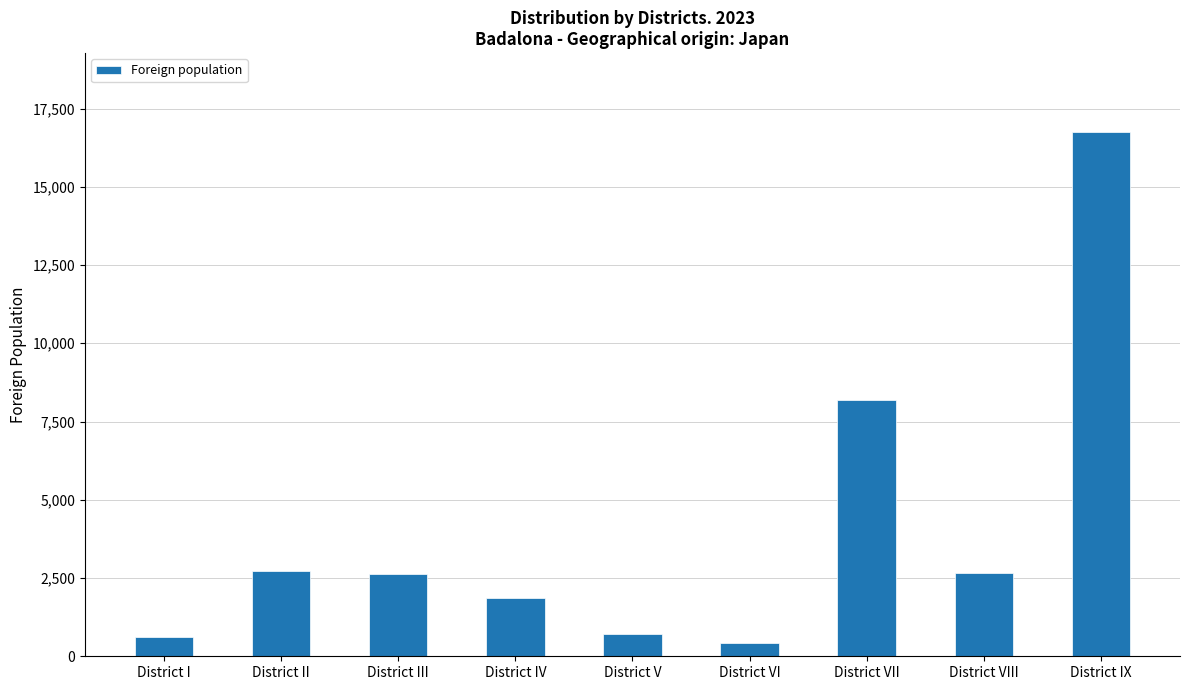

What is the label of the 8th bar from the right?

District II